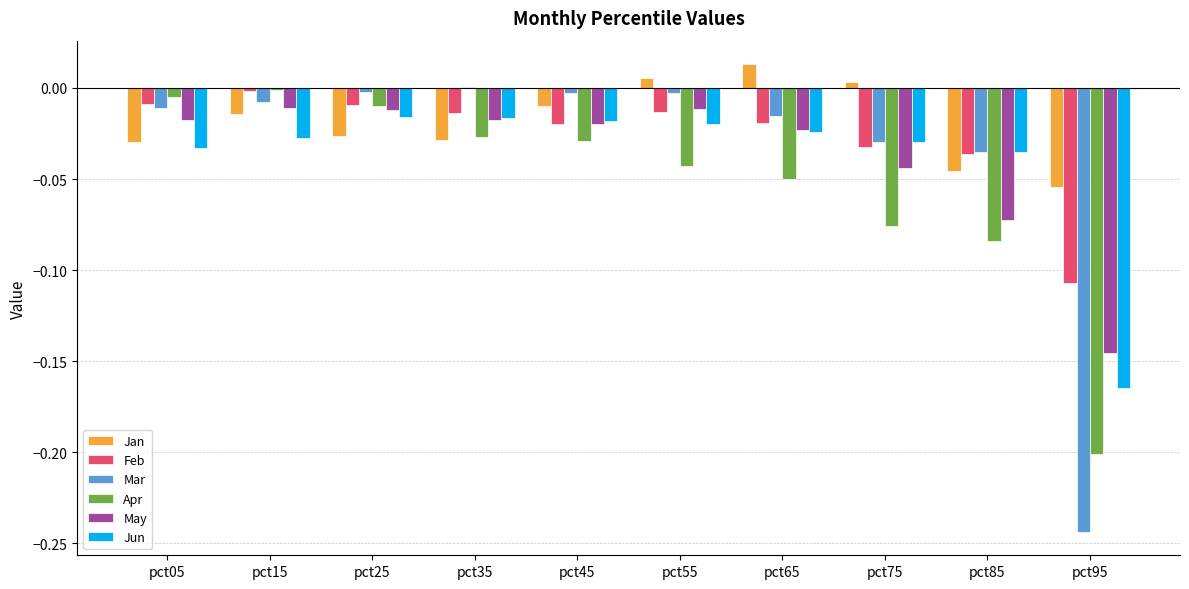

Is the value of Apr at pct45 greater than the value of Mar at pct25?

No